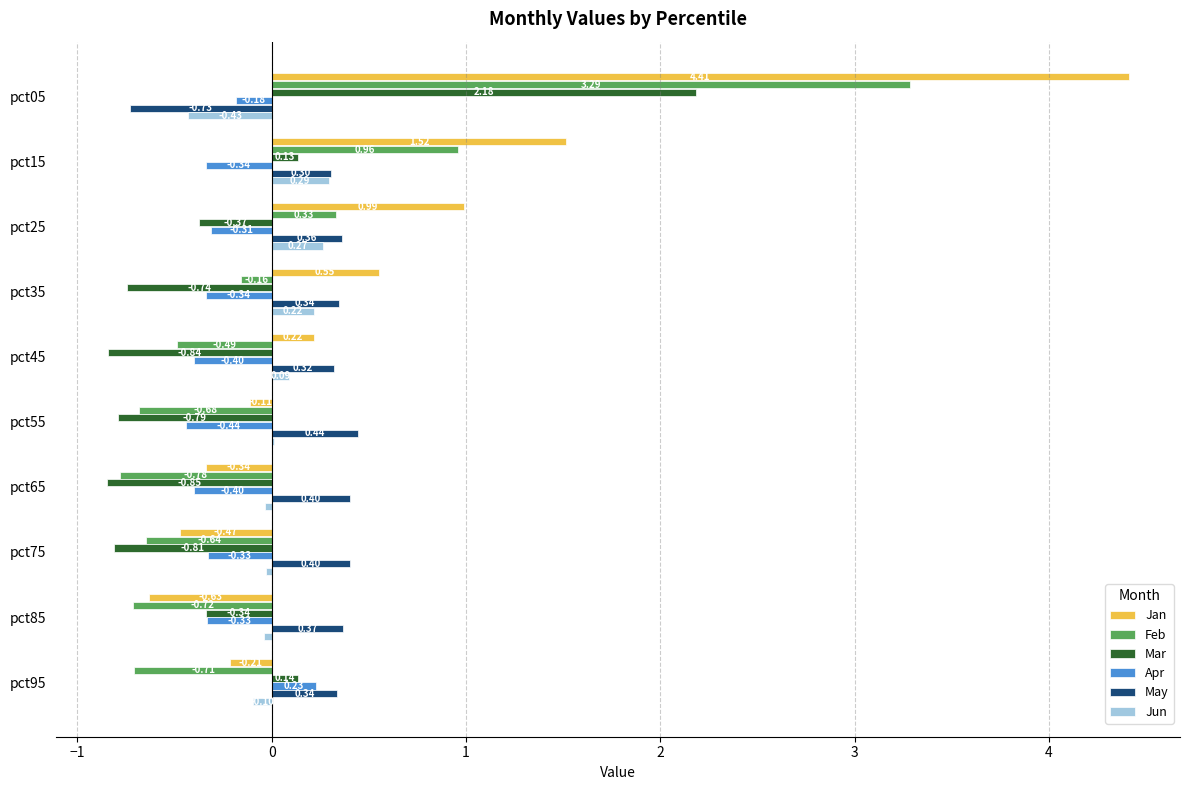

How many data points in Apr are above 0?

1